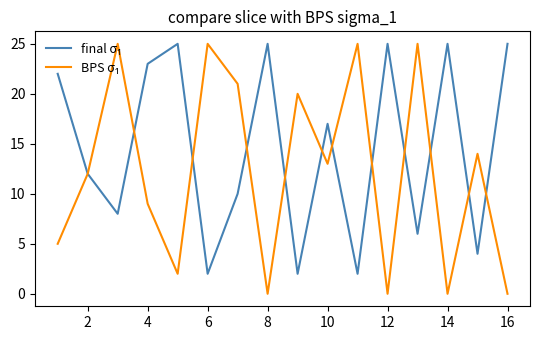

What is the greatest value displayed?

25